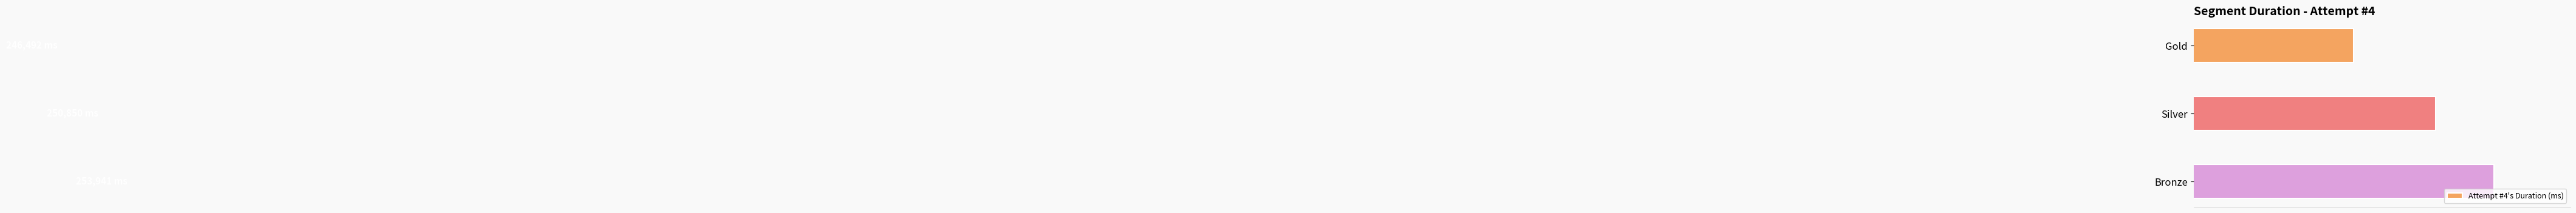

Count the number of categories in the chart.

3